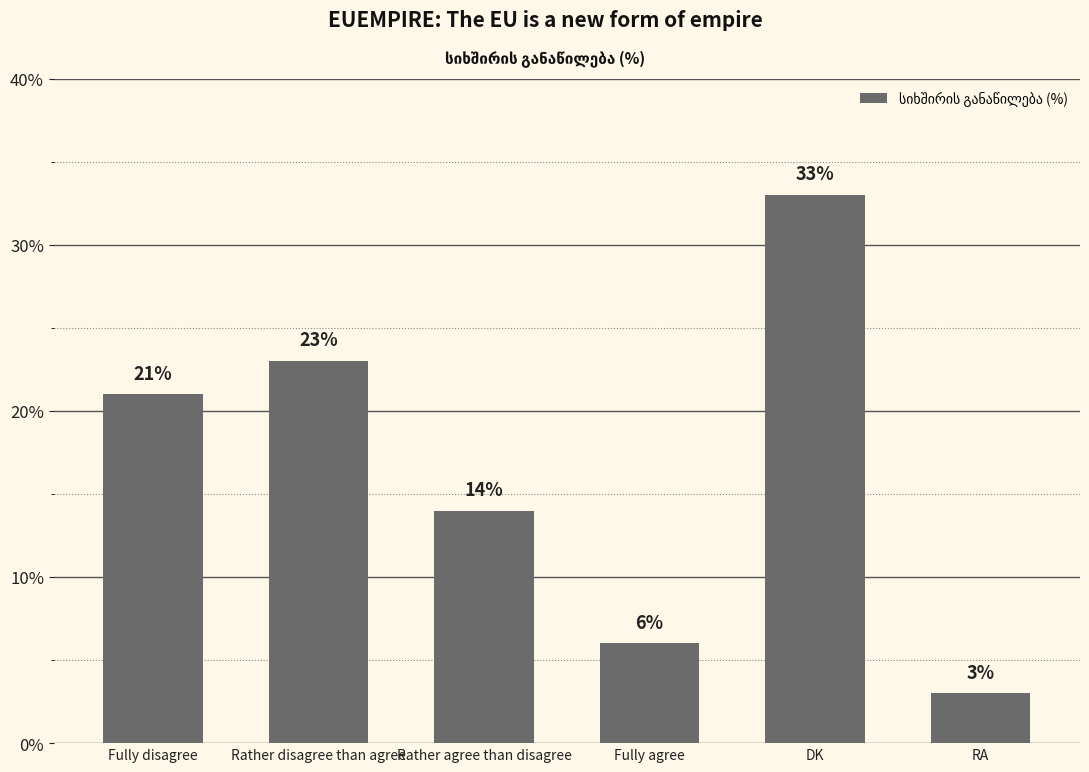

The value at Rather disagree than agree is 7. True or false?

False